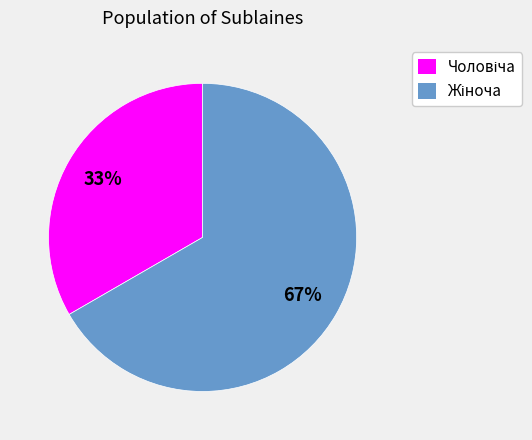

To the nearest percent, what is the average slice percentage?

50%